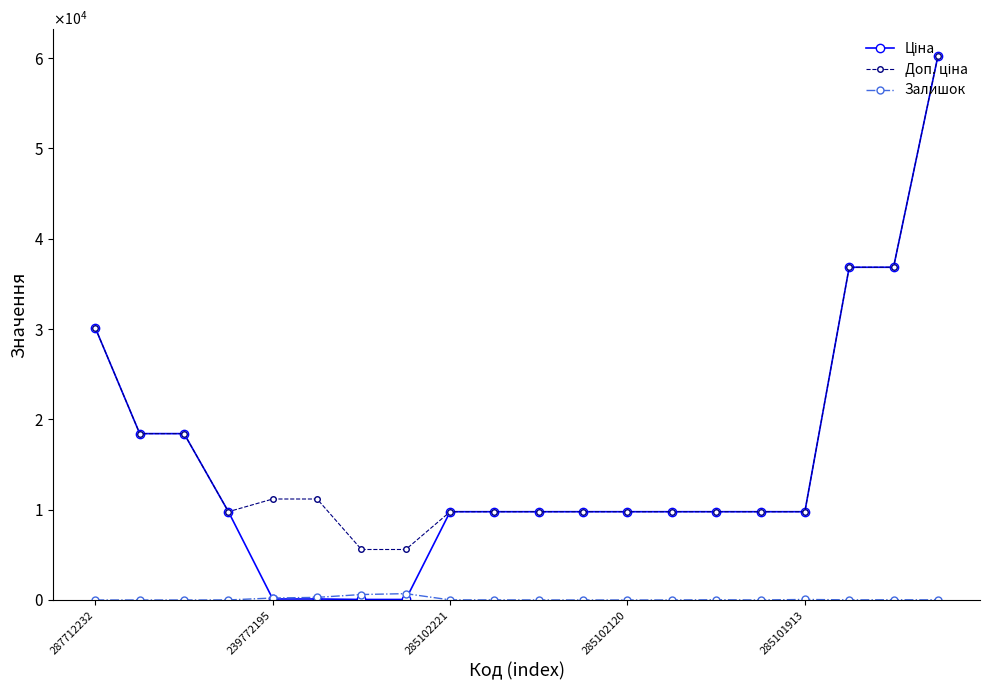

True or false: Ціна and Доп. ціна intersect in this chart.

False